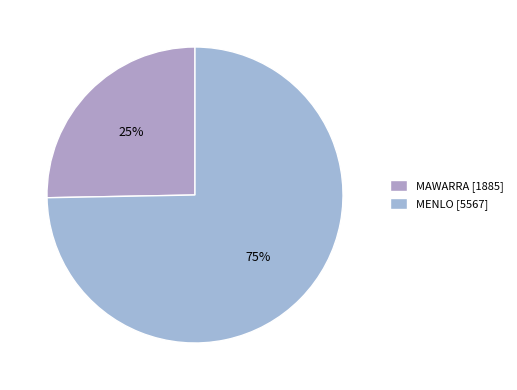

Which has a higher value, MENLO or MAWARRA?

MENLO